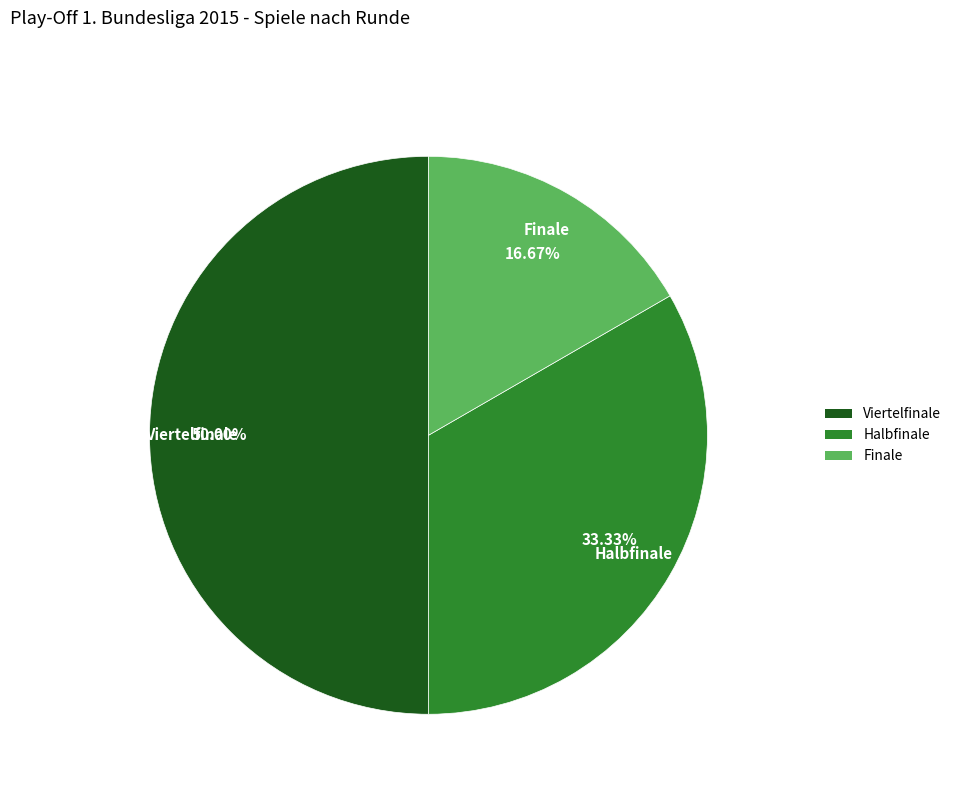

What percentage is the Viertelfinale slice, to the nearest percent?

50%